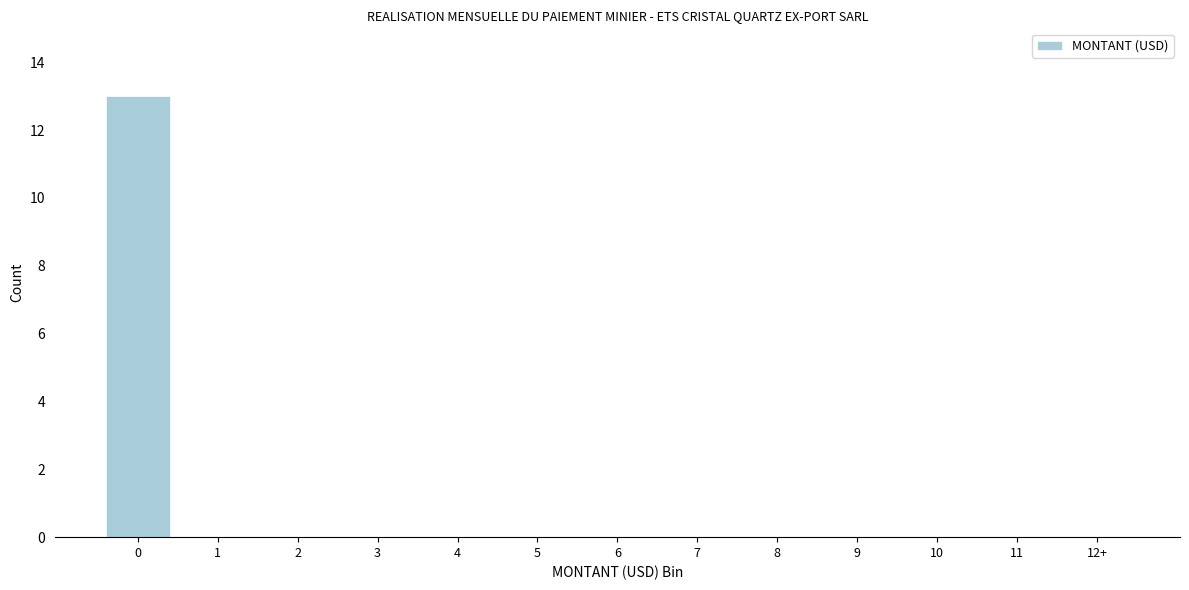

Reading left to right, list all the values displayed in this chart.

0=13	1=0	2=0	3=0	4=0	5=0	6=0	7=0	8=0	9=0	10=0	11=0	12+=0